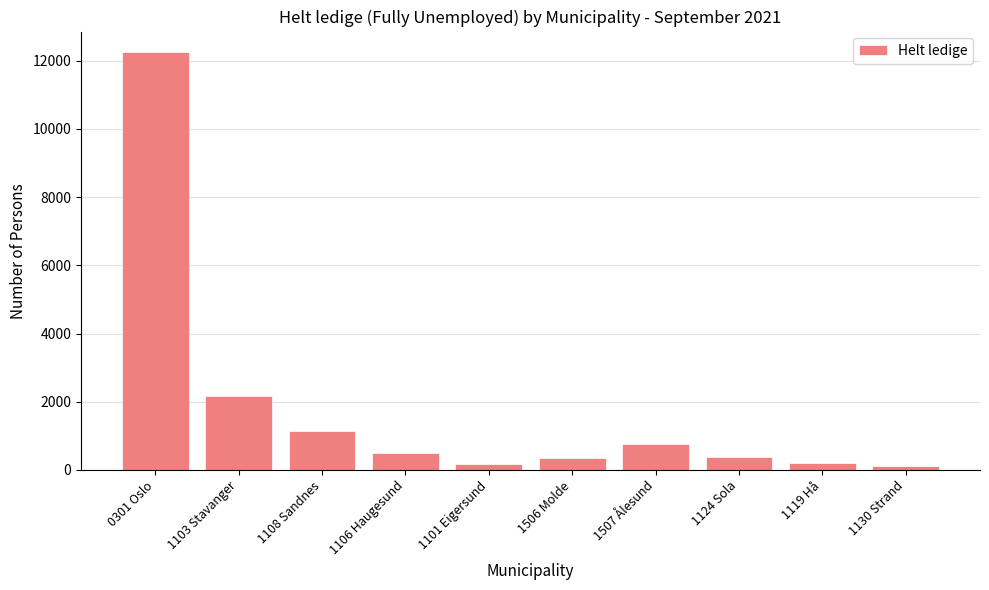

At which category does the chart reach its peak across all series?

0301 Oslo